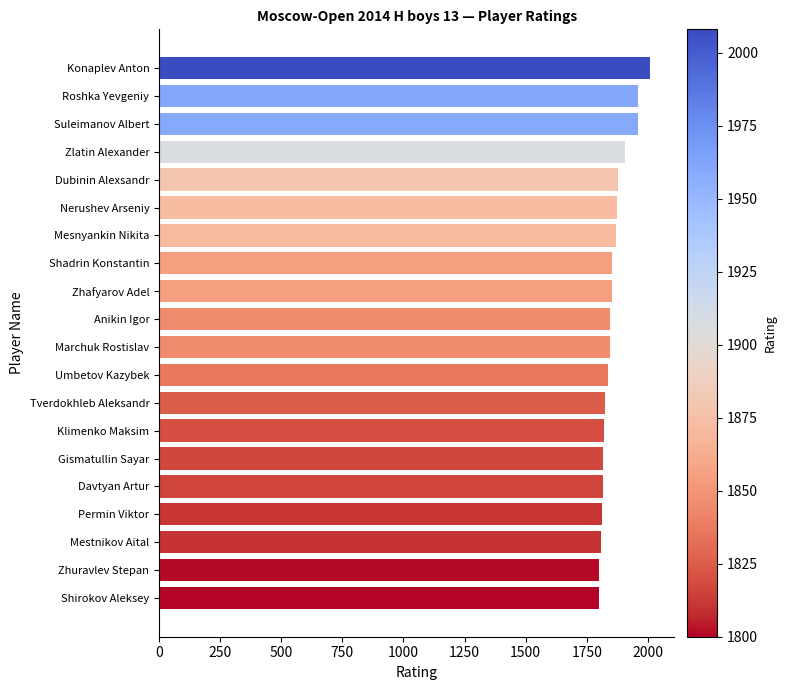

At which label is the value closest to 1904?

Zlatin Alexander